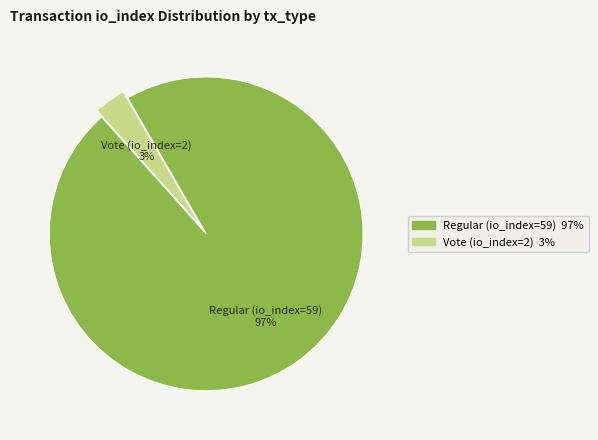

How many slices are in this pie chart?

2